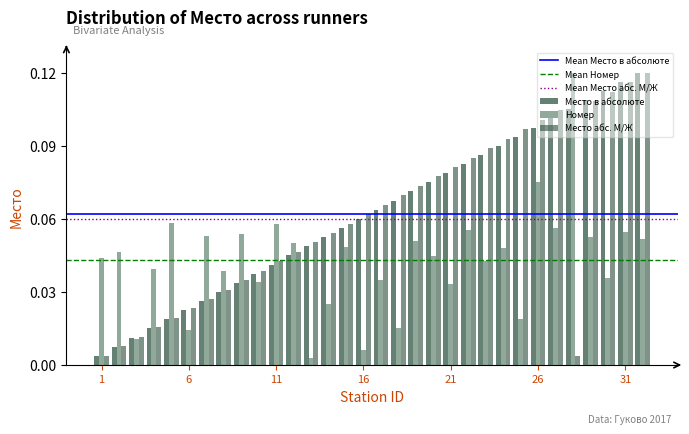

Are the bars horizontal?

No